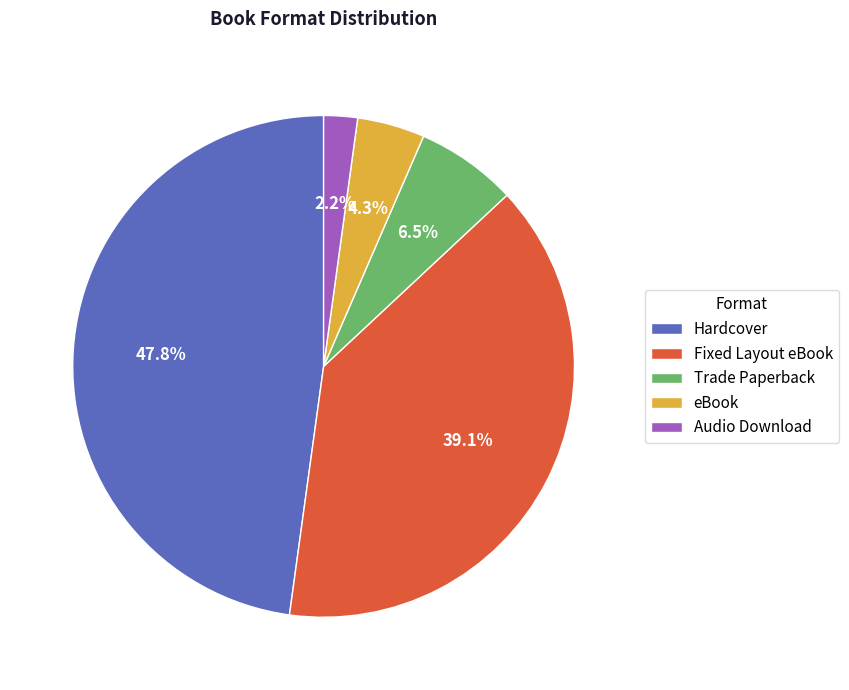

To the nearest percent, what is the average slice percentage?

20%